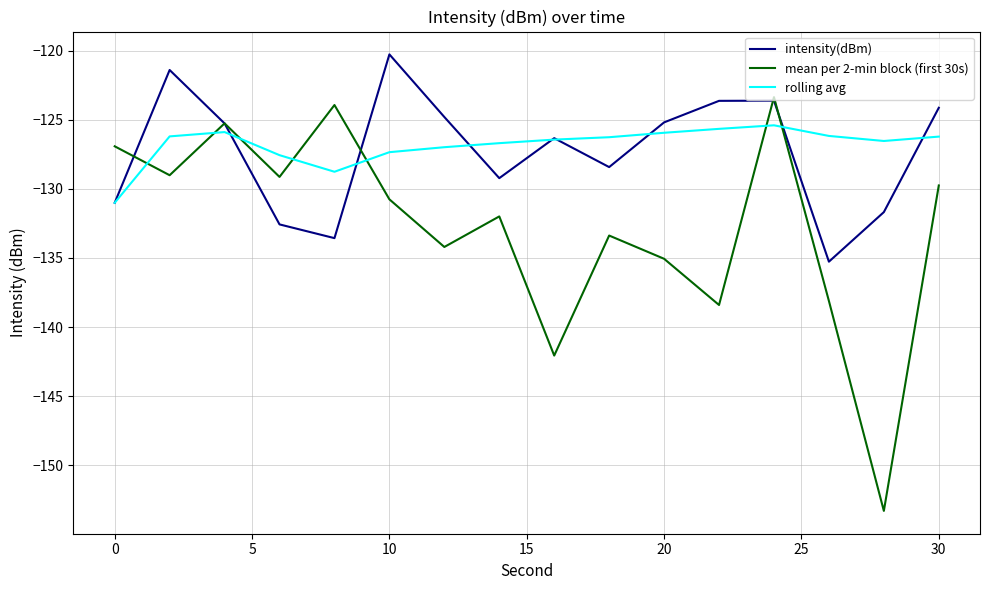

Rank the series by their maximum value, from lowest to highest.

rolling avg, mean per 2-min block (first 30s), intensity(dBm)